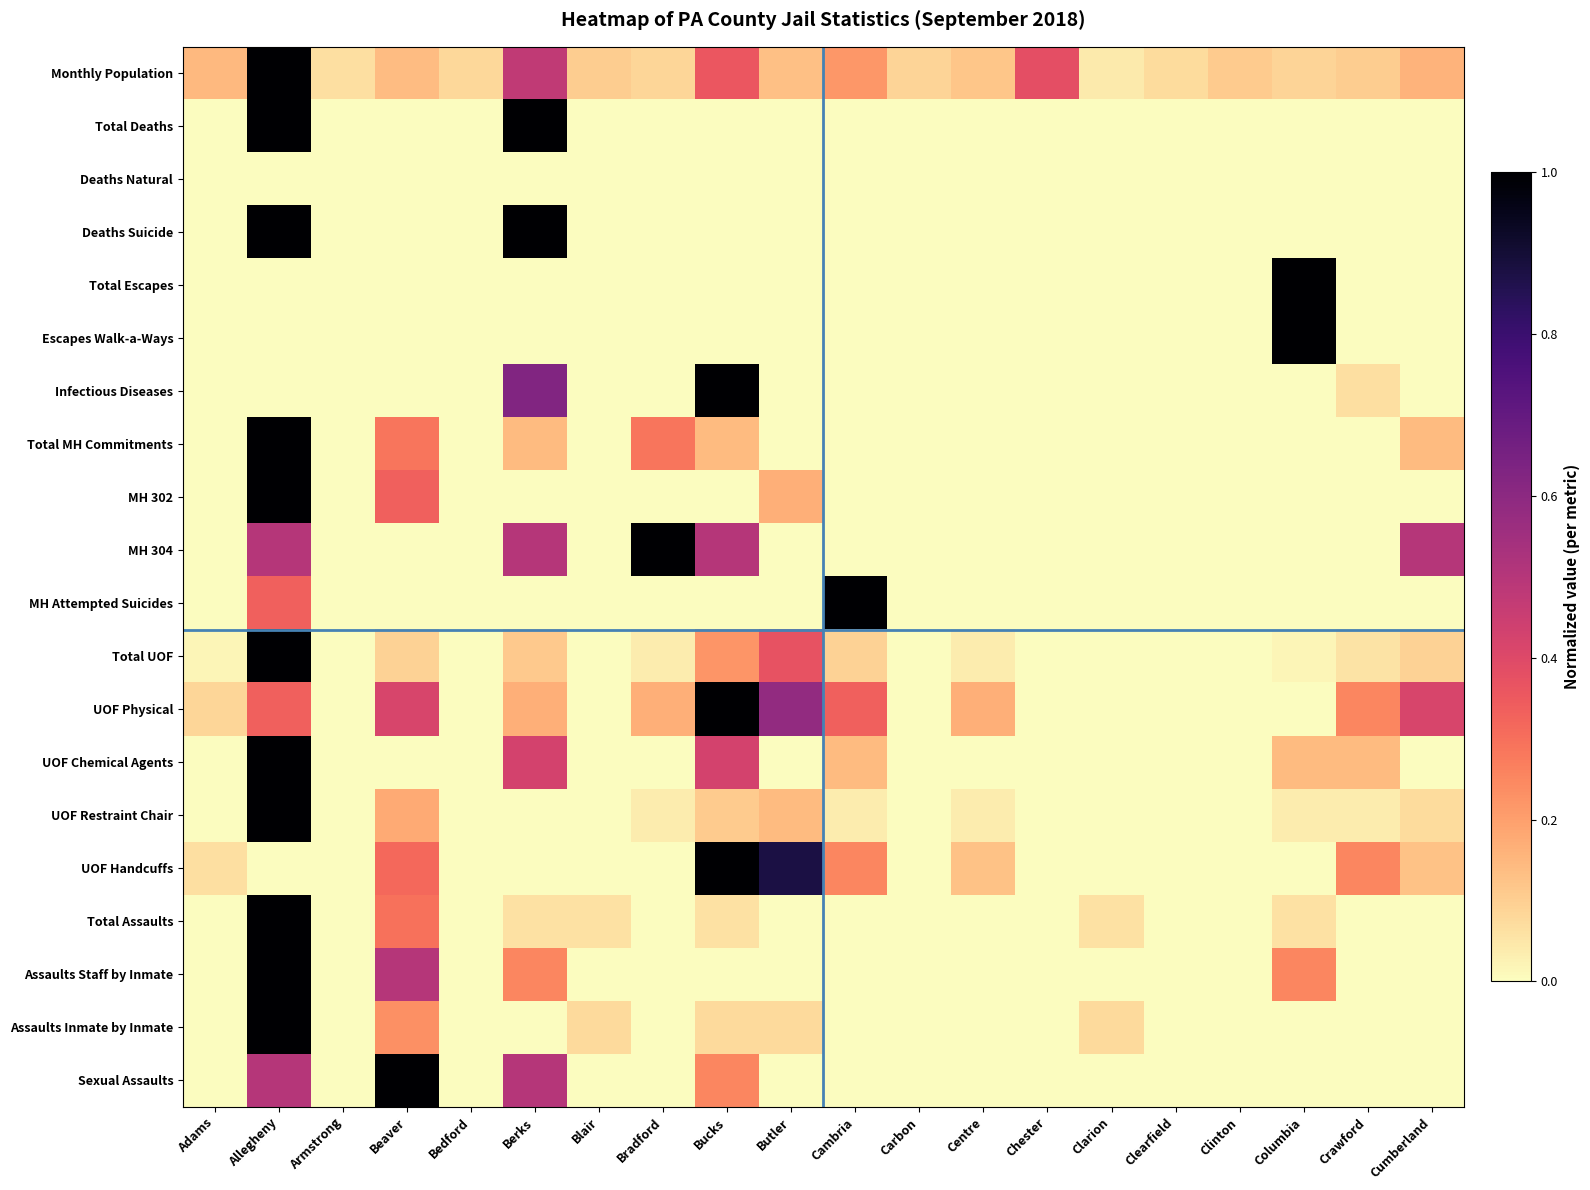

At which category is the sum across all series the highest?

Allegheny